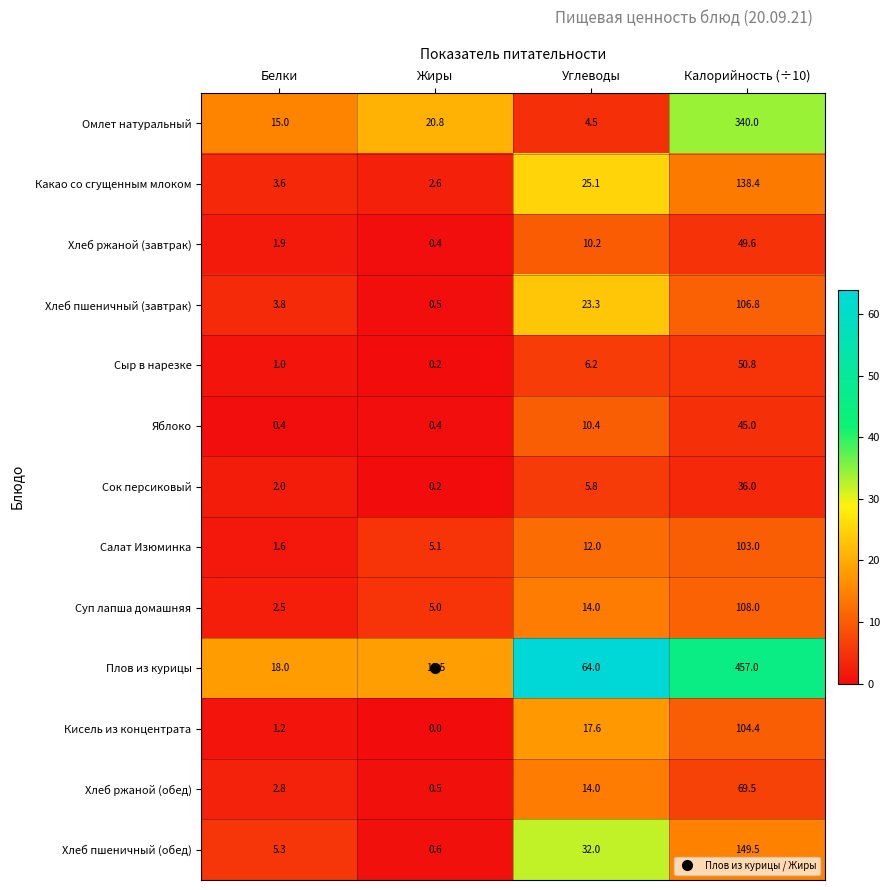

How many values in the Хлеб пшеничный (завтрак) series exceed 23?

2